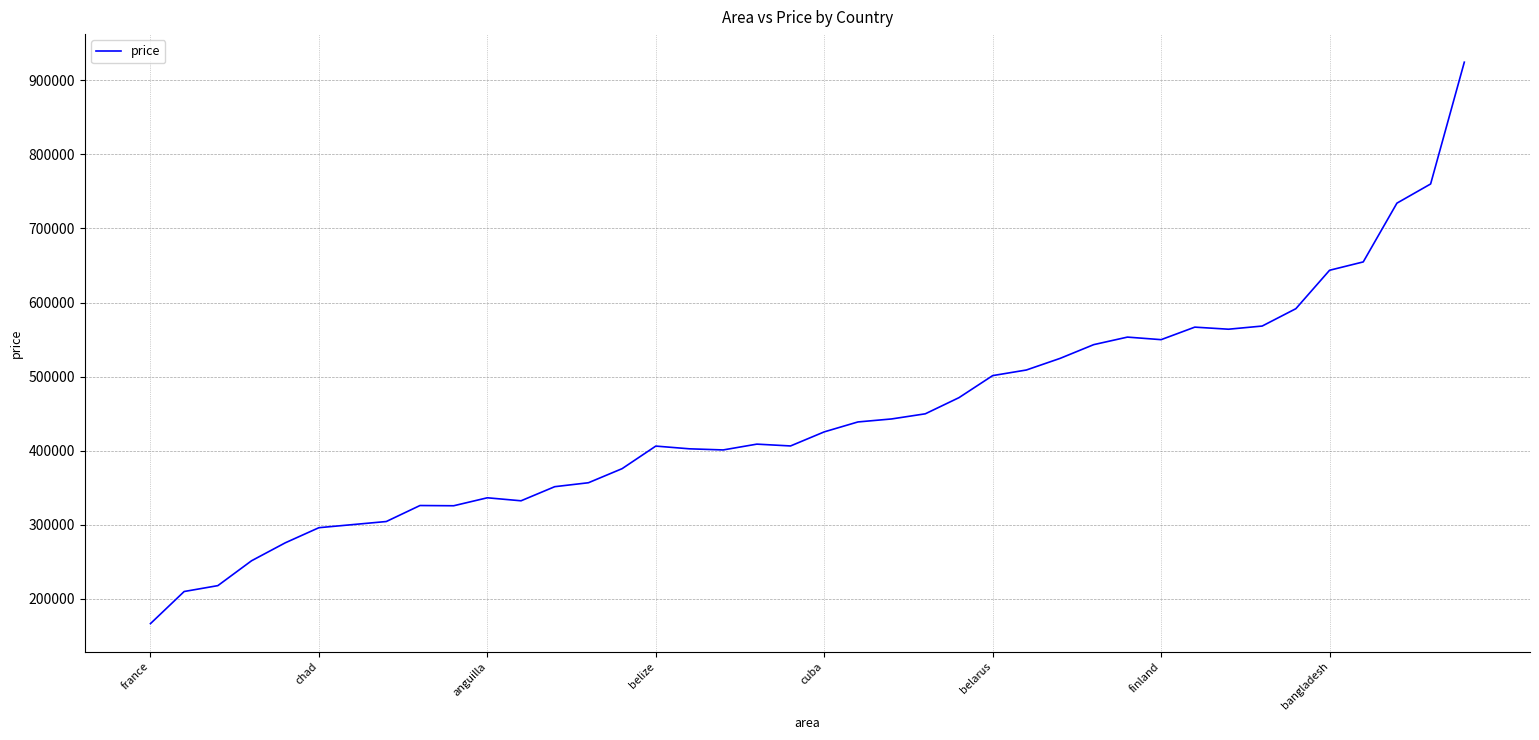

What is the minimum value shown in the chart?

166372